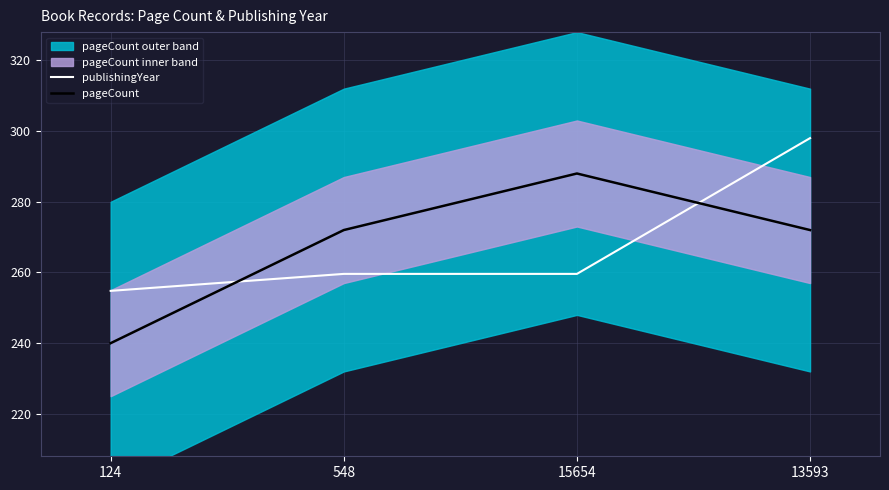

Which series has the largest range (max minus min)?

pageCount